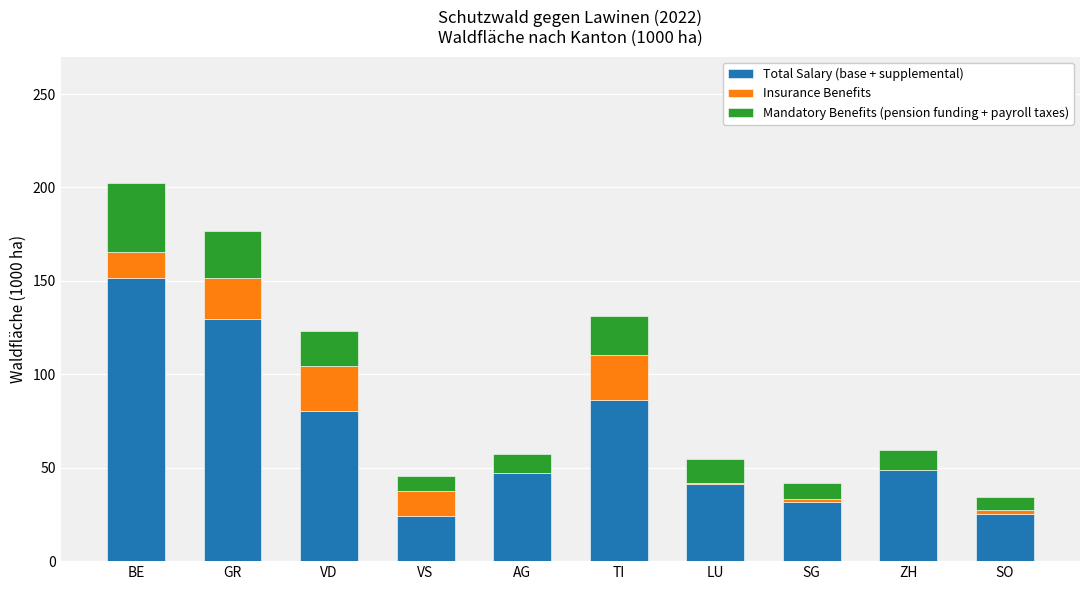

True or false: Total Salary (base + supplemental) has a value of 31.7 at SG.

True